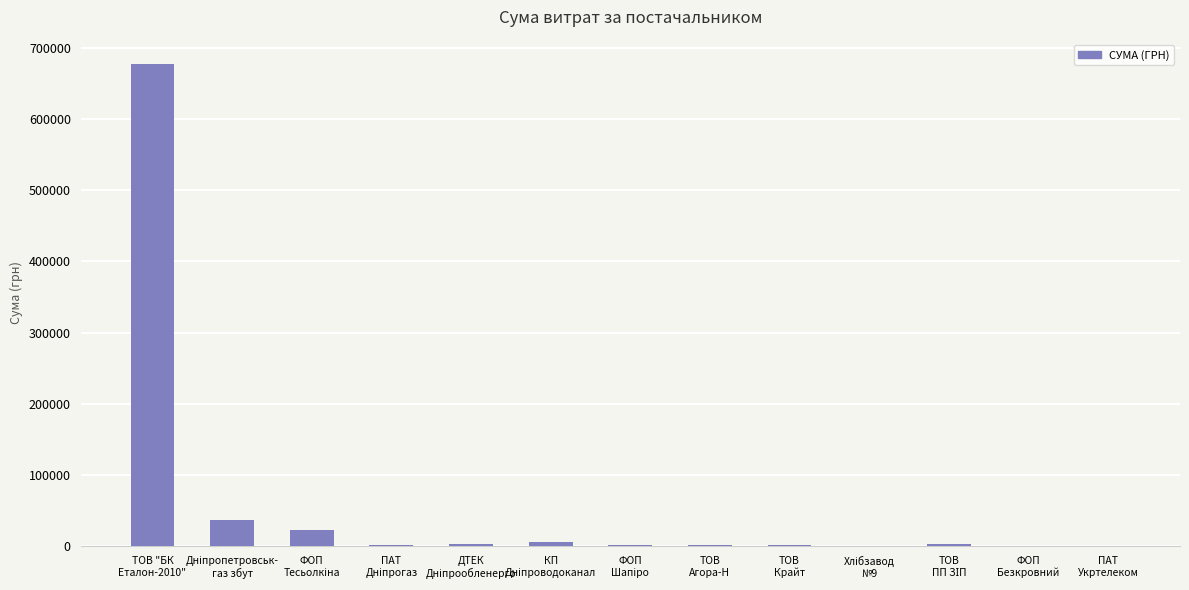

Is it true that the value at ТОВ "БК
Еталон-2010" is 677493.2?

True